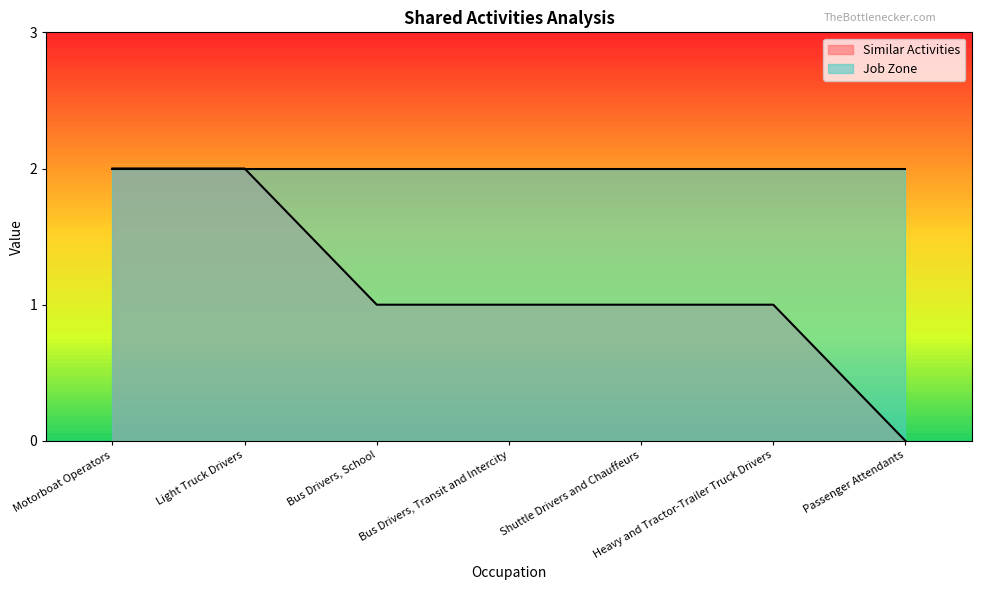

The value at Bus Drivers, Transit and Intercity is 1. True or false?

True